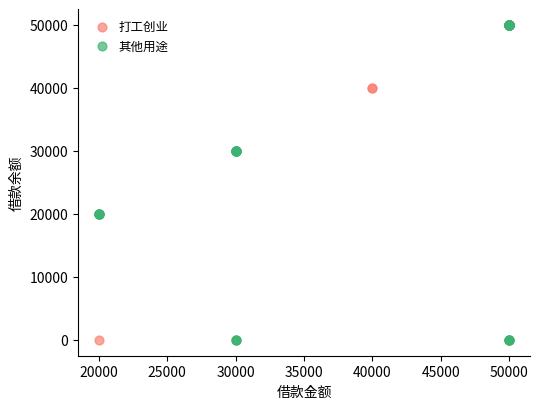

What are all the series names shown in the legend?

打工创业, 其他用途